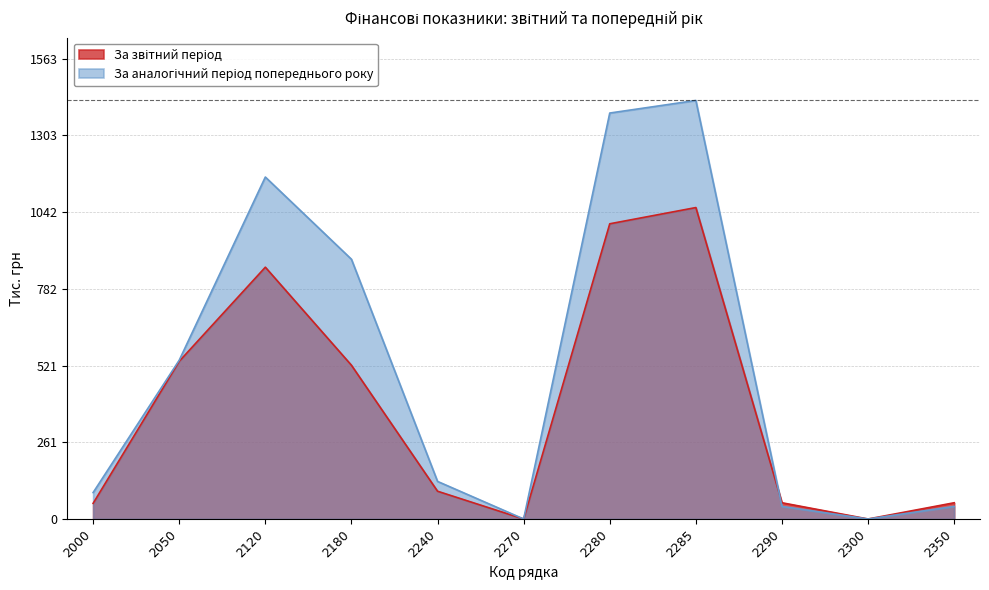

Does the chart have visible grid lines?

Yes